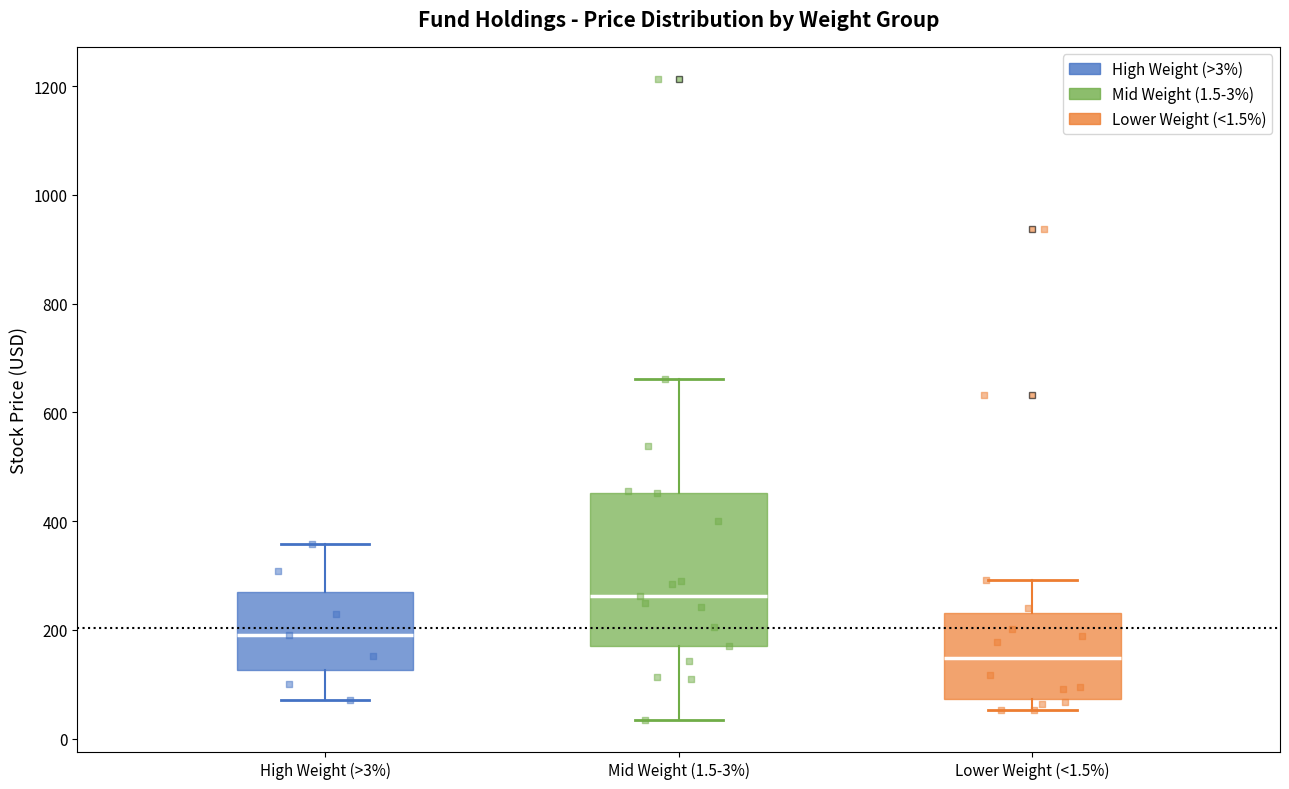

Which box's median line is the highest?

Mid Weight (1.5-3%)